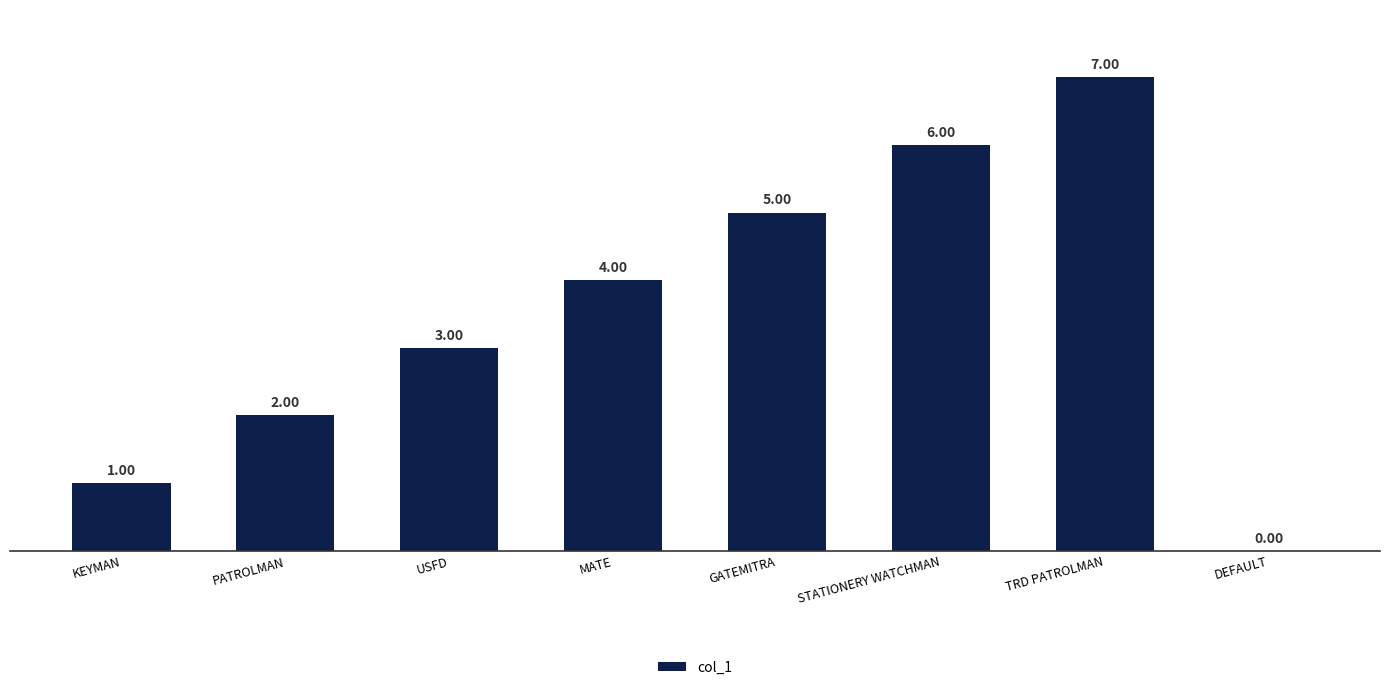

Which label corresponds to the largest value in the chart?

TRD PATROLMAN